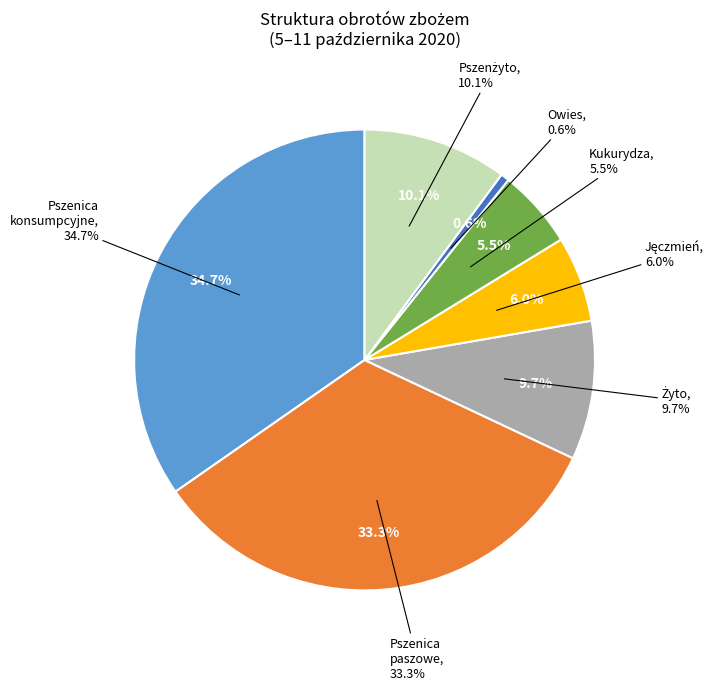

What percentage is NOT represented by paszowe (Pszenica)?

66.7%